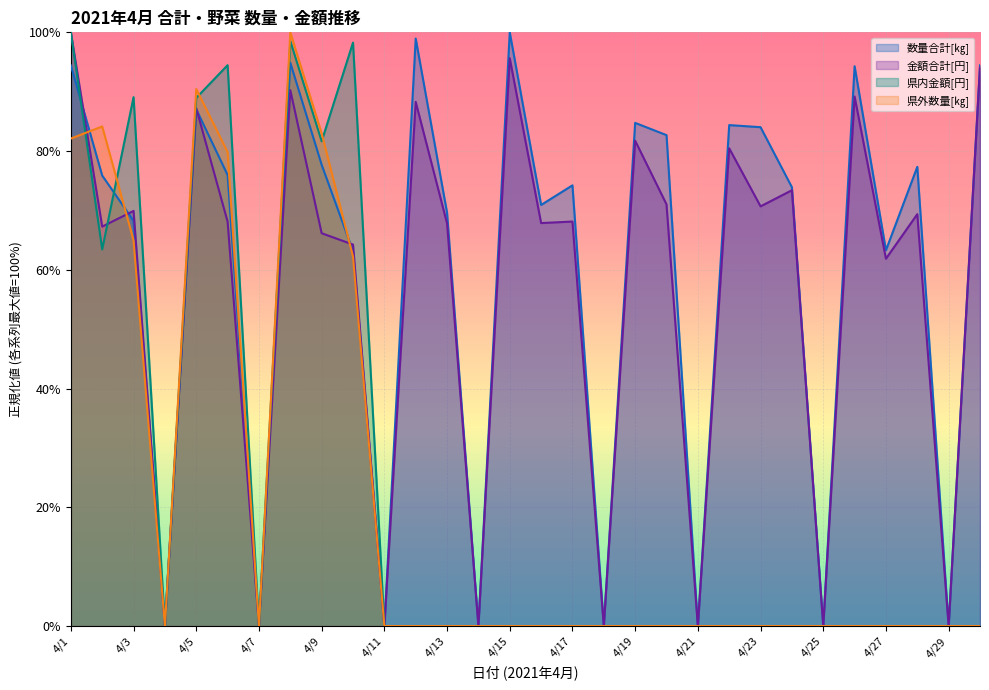

How many distinct data groups are displayed?

4